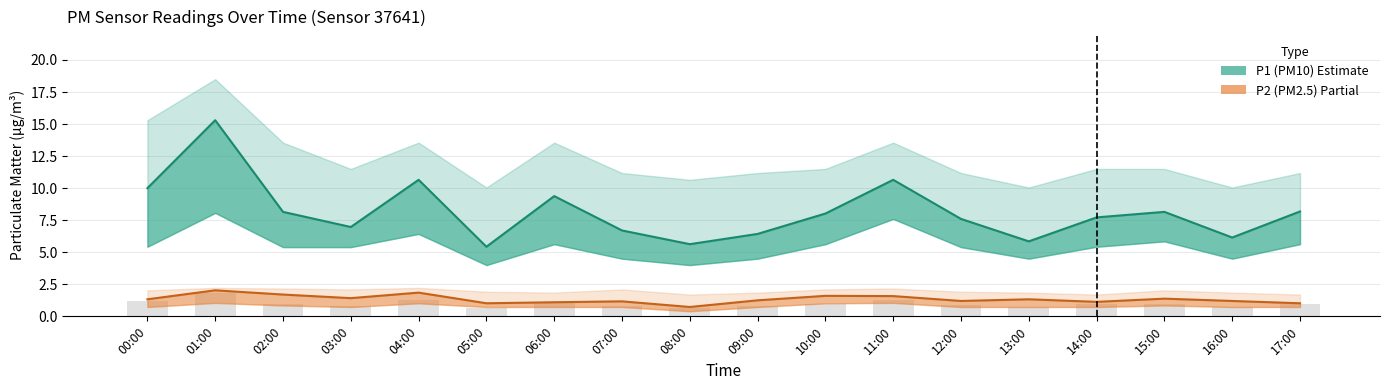

What is the difference between the P1 (PM10) values at 05:00 and 10:00?

2.6